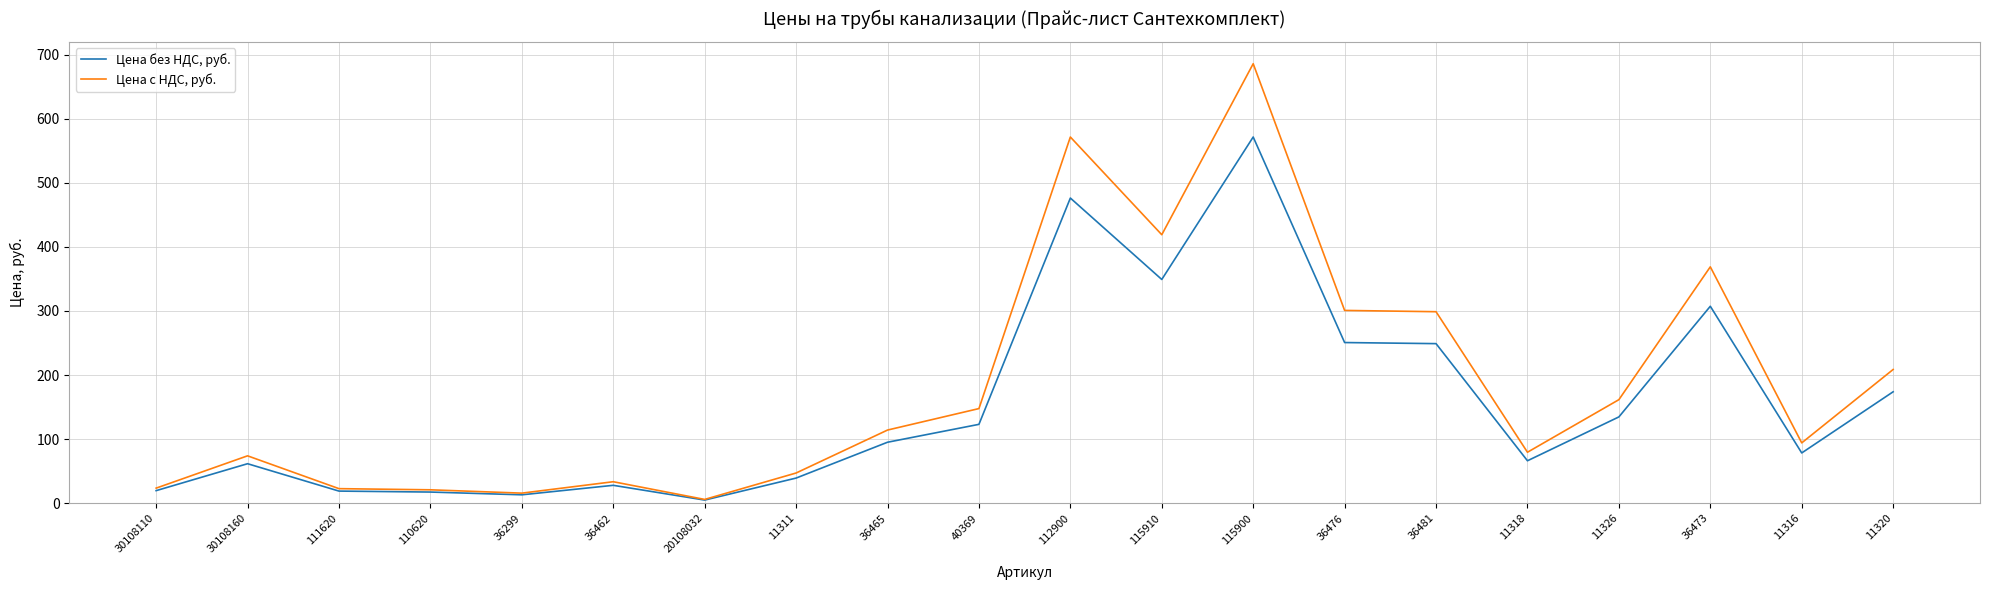

Is it true that Цена с НДС, руб. equals 6.0 at 20108032?

True